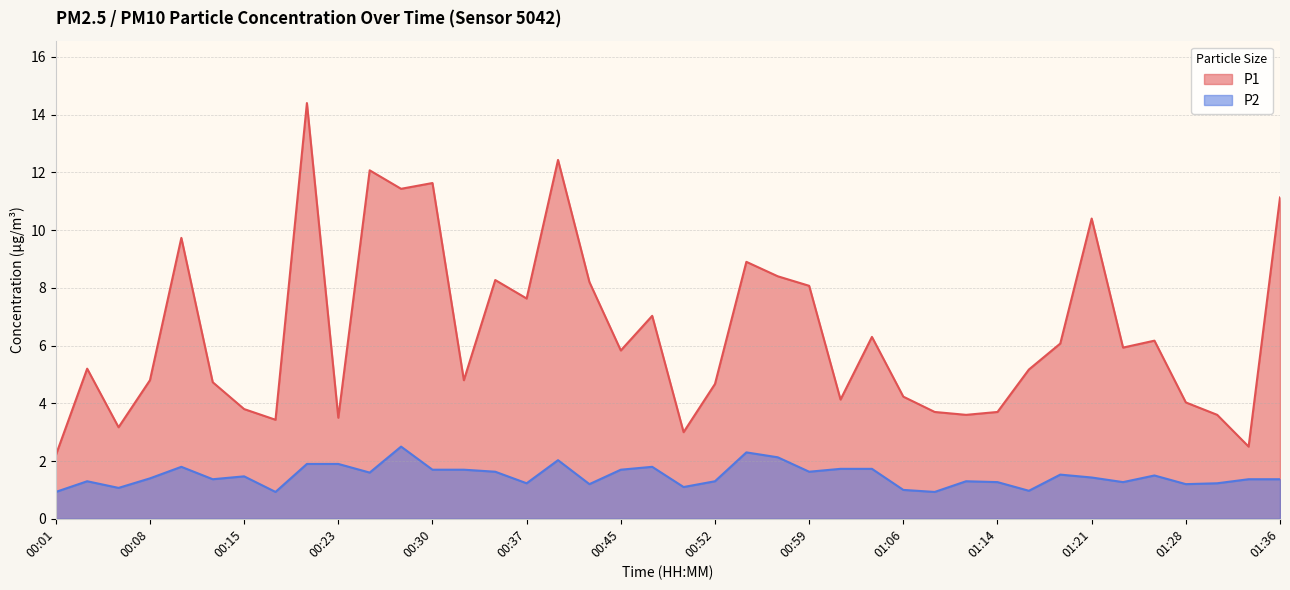

Read the P1 value at 00:59.

8.1